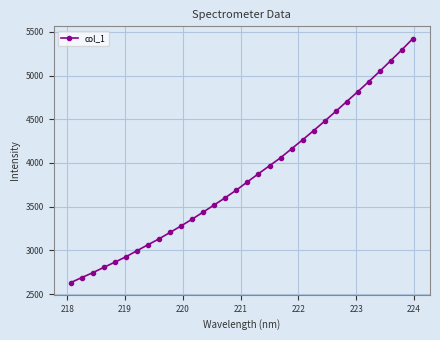

What is the difference between the maximum and minimum values?

2791.6